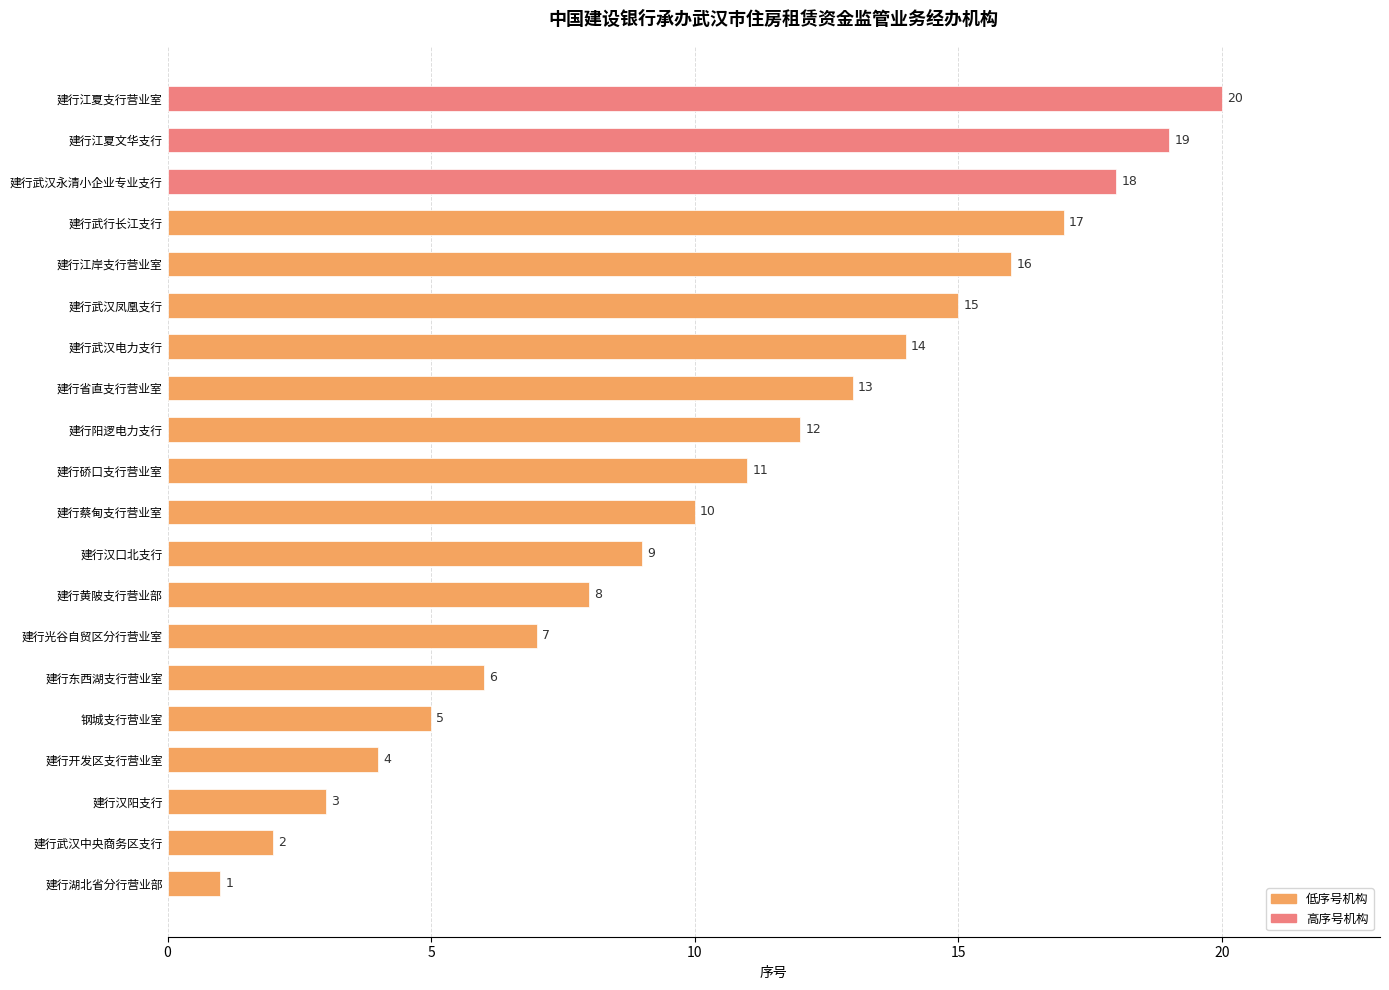

Does the chart contain any negative values?

No